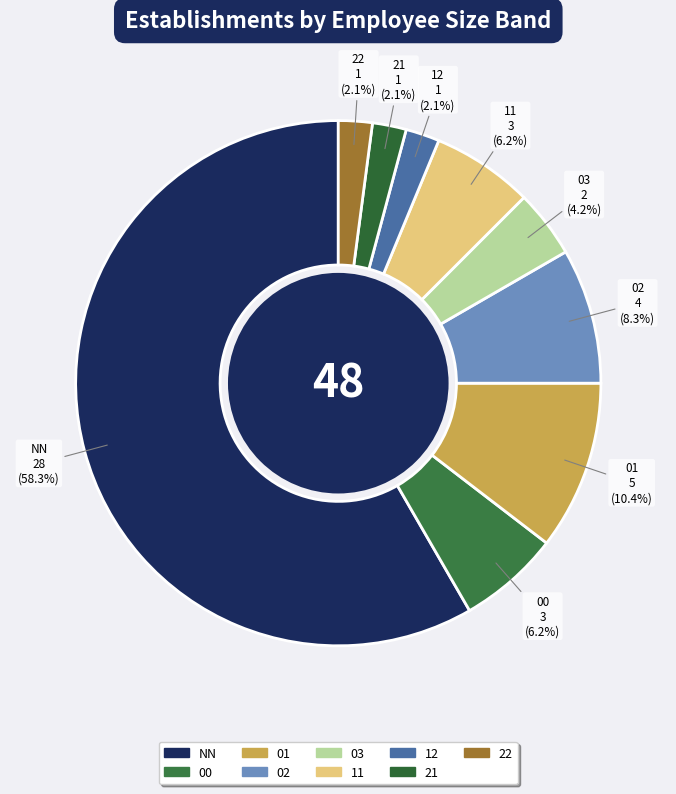

To the nearest percent, what is the difference between the 11 and 22 slice percentages?

4%